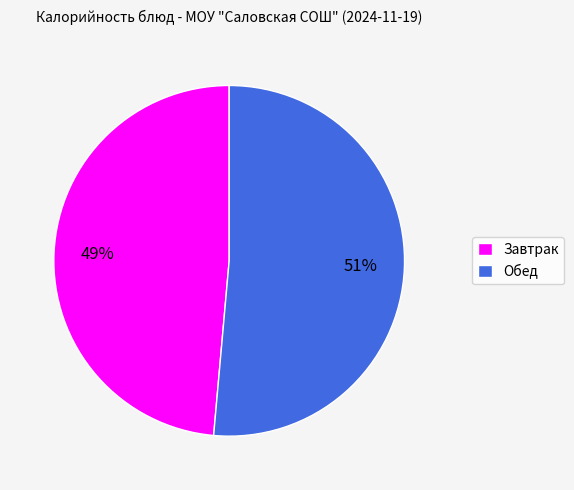

Is the sum of Завтрак and Обед greater than half?

Yes